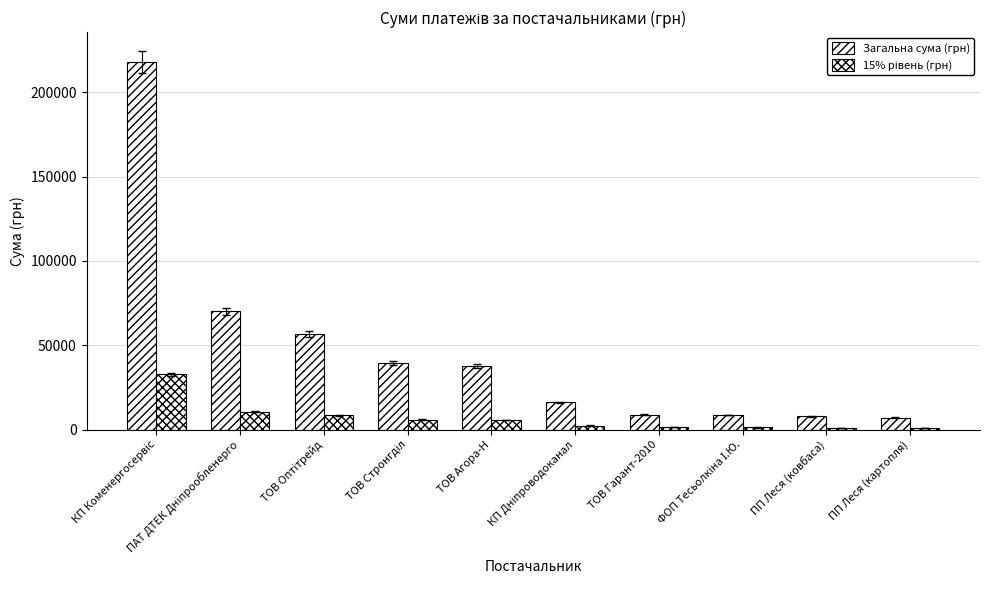

List the series in order of their overall mean, highest first.

Загальна сума (грн), 15% рівень (грн)